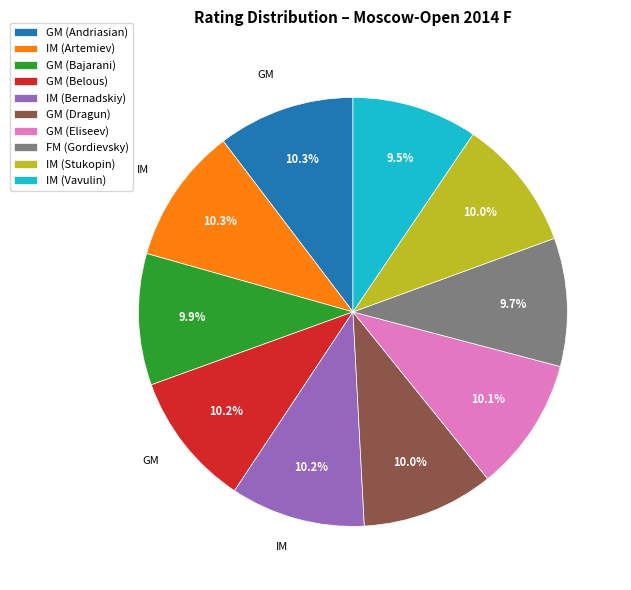

To the nearest percent, what is the combined percentage of FM (Gordievsky) and GM (Belous)?

20%